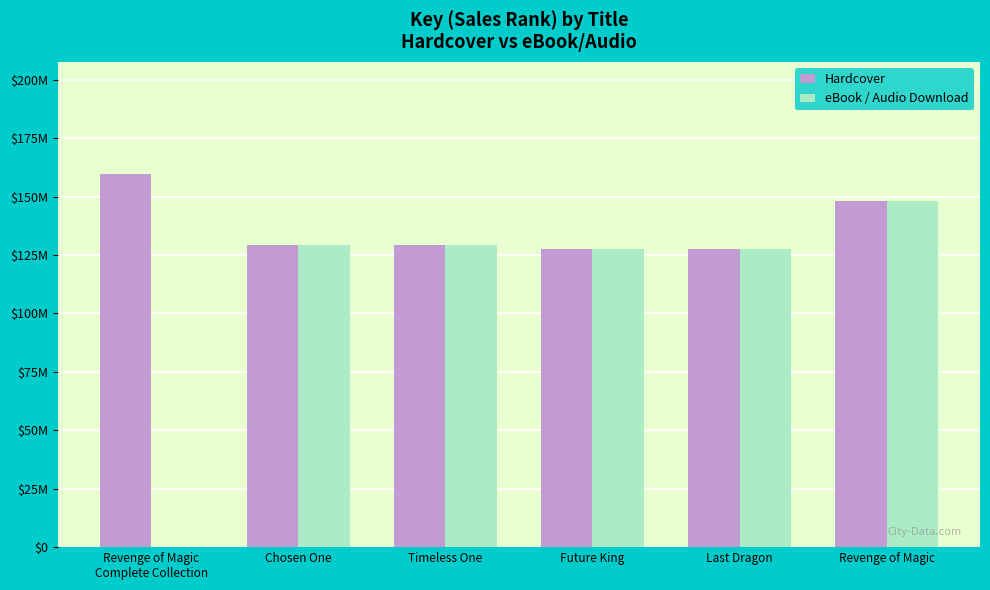

The value of Hardcover at Chosen One is 129.5. True or false?

True